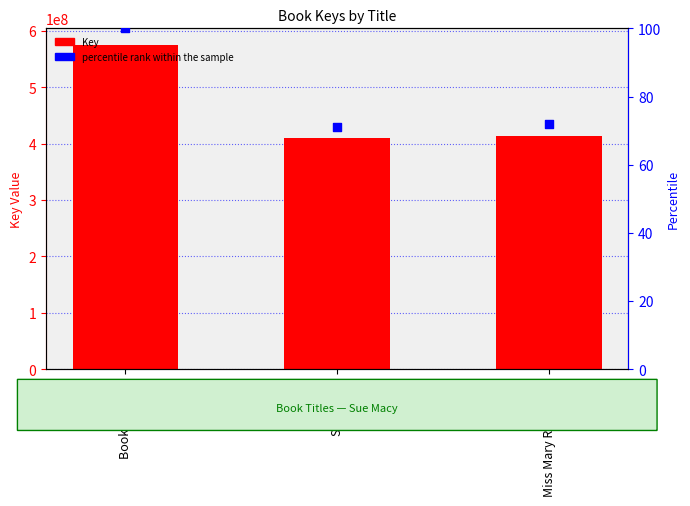

Which series reaches the minimum Y coordinate?

percentile rank within the sample